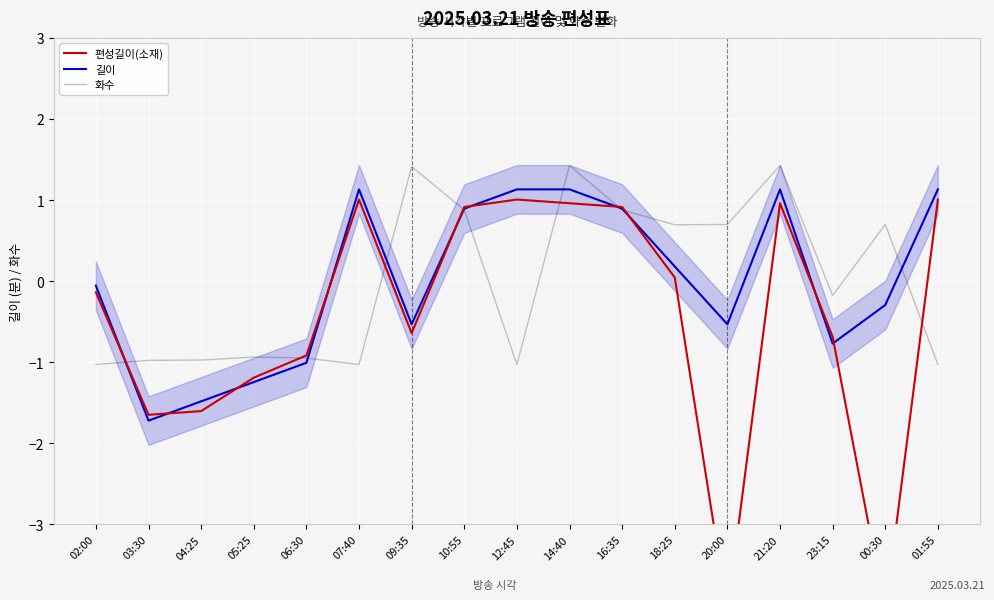

The 길이 series shows -1.5 at 04:25. True or false?

True